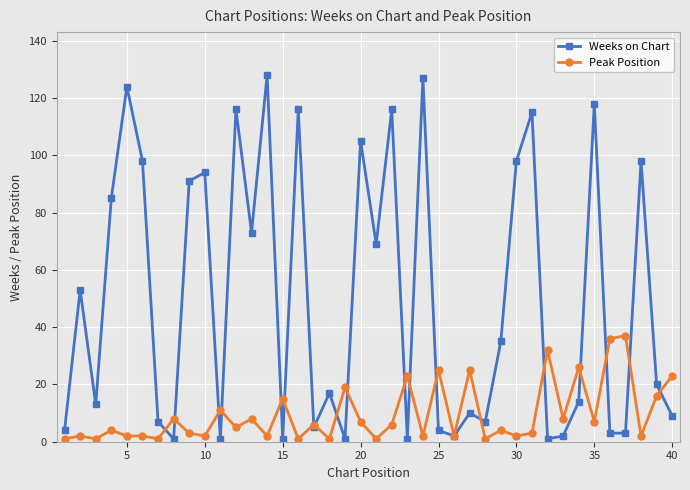

At how many categories does at least one series exceed 113?

8